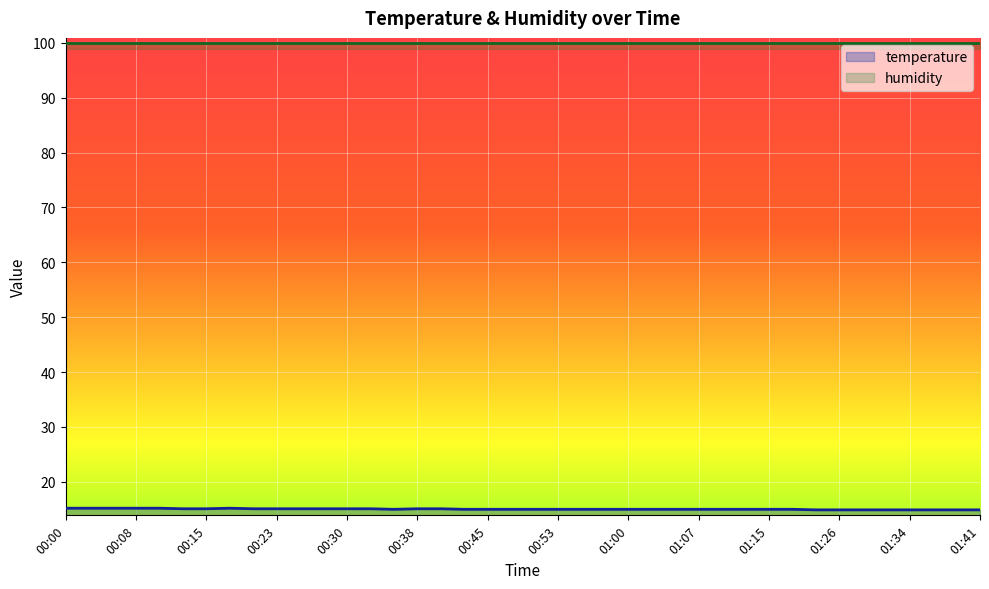

How many lines are shown in the chart?

2